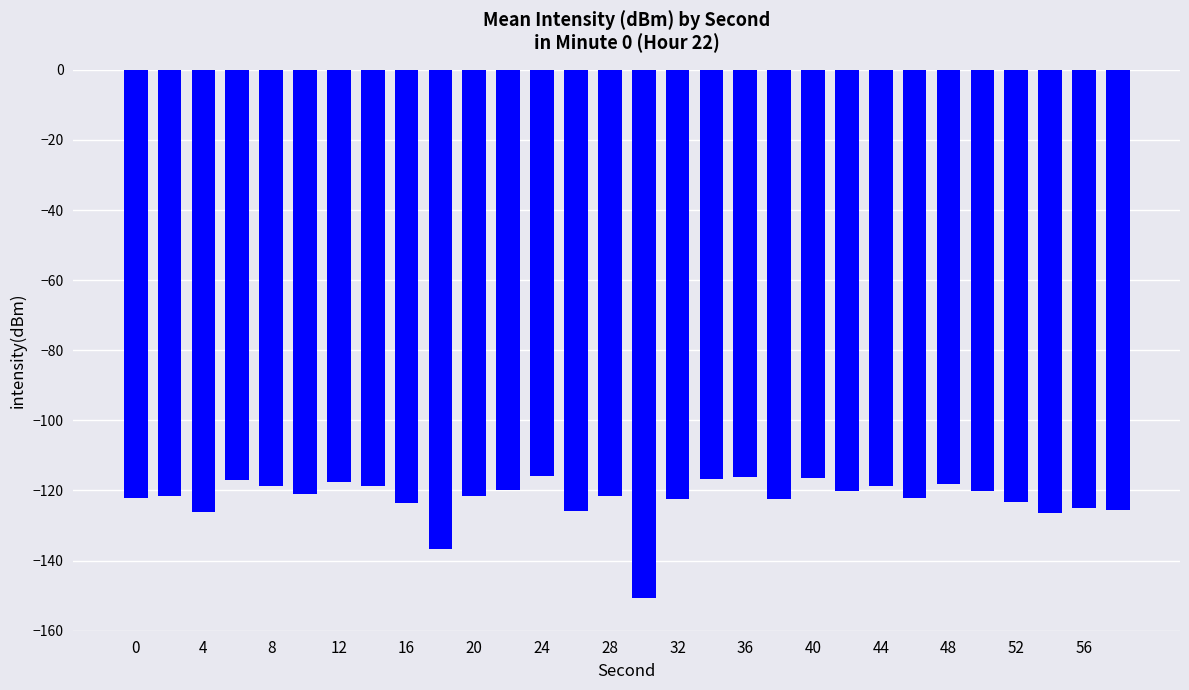

What is the greatest value displayed?

-115.8